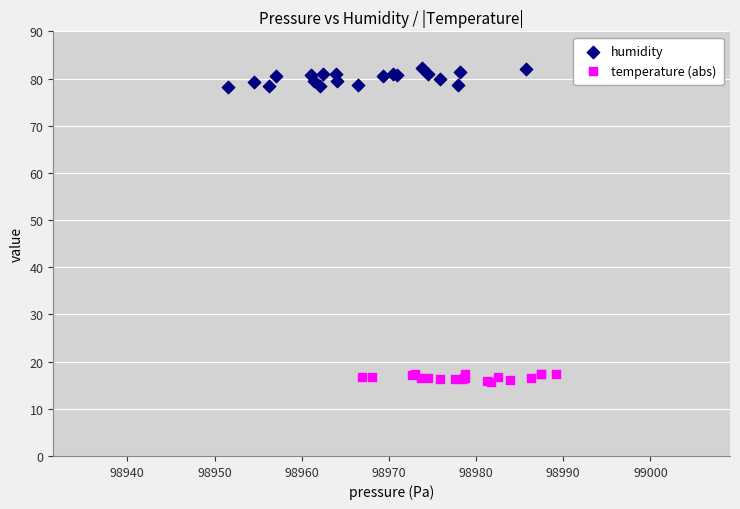

Which series reaches the minimum Y coordinate?

temperature (abs)